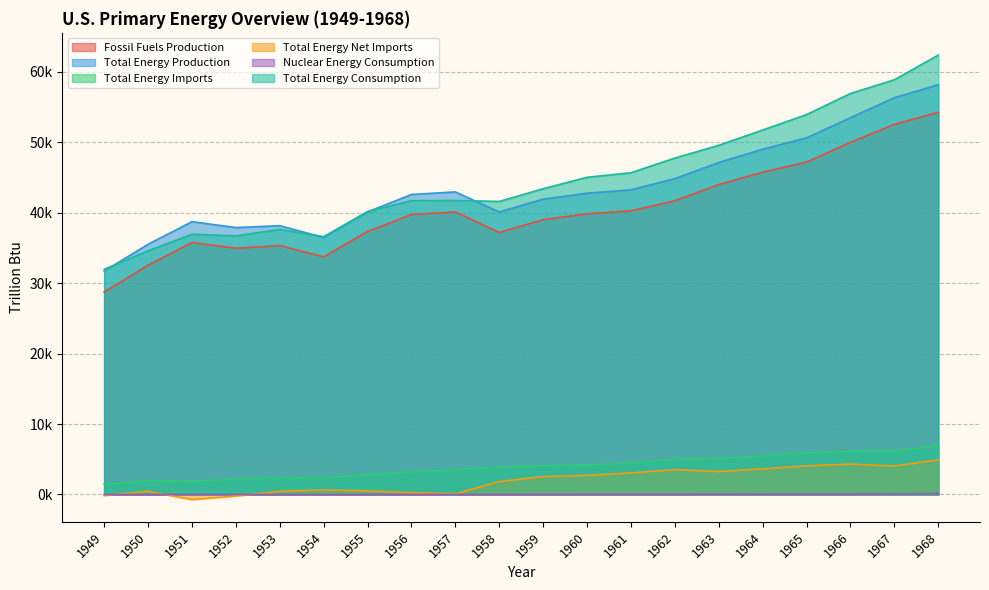

True or false: Total Energy Consumption and Total Energy Imports intersect in this chart.

False